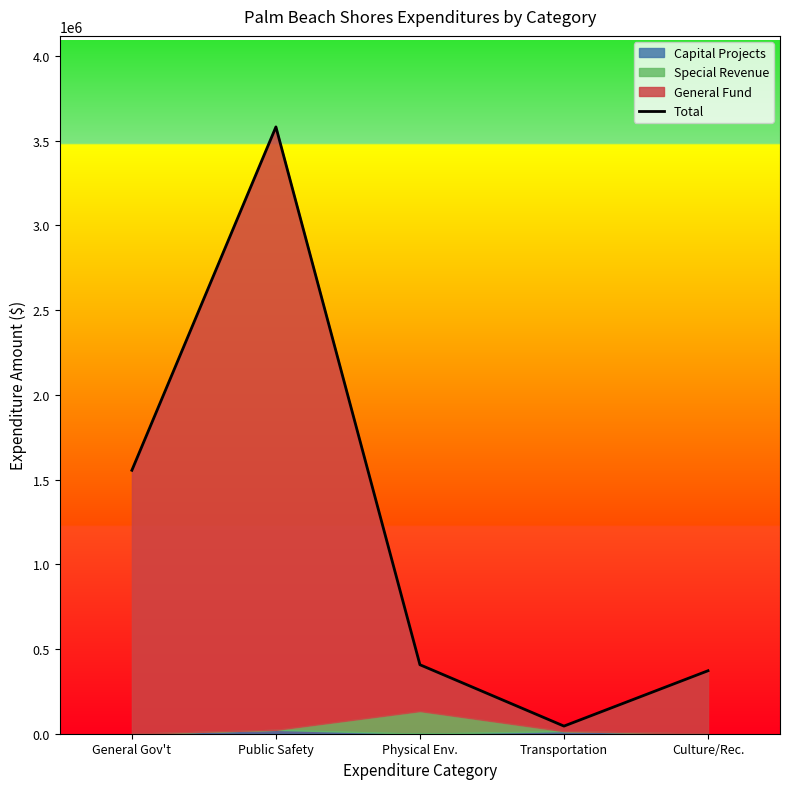

What is the difference between the second highest and minimum values?

1509764